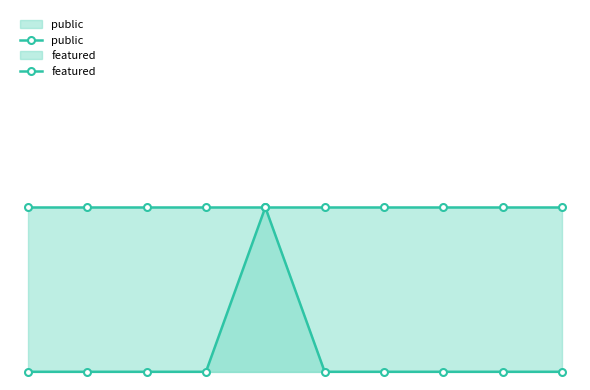

True or false: featured and public intersect in this chart.

False